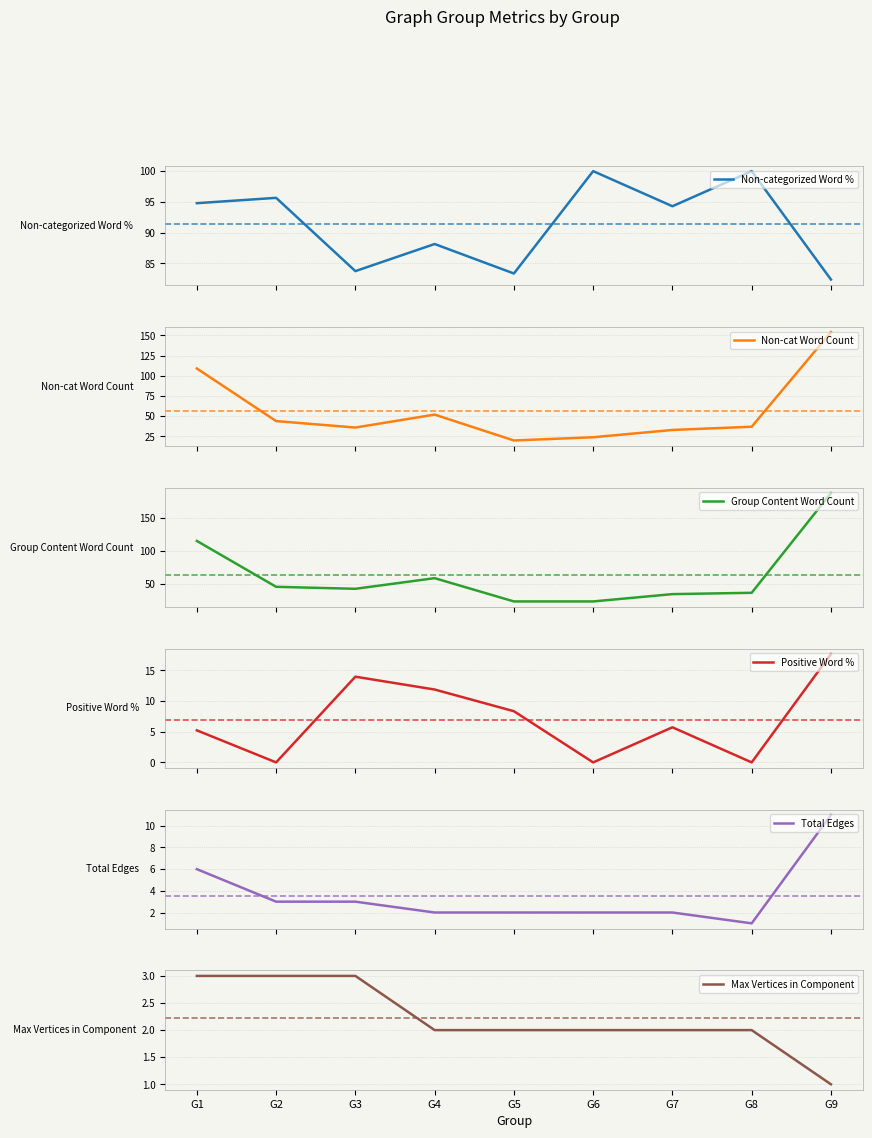

How many distinct data groups are displayed?

6